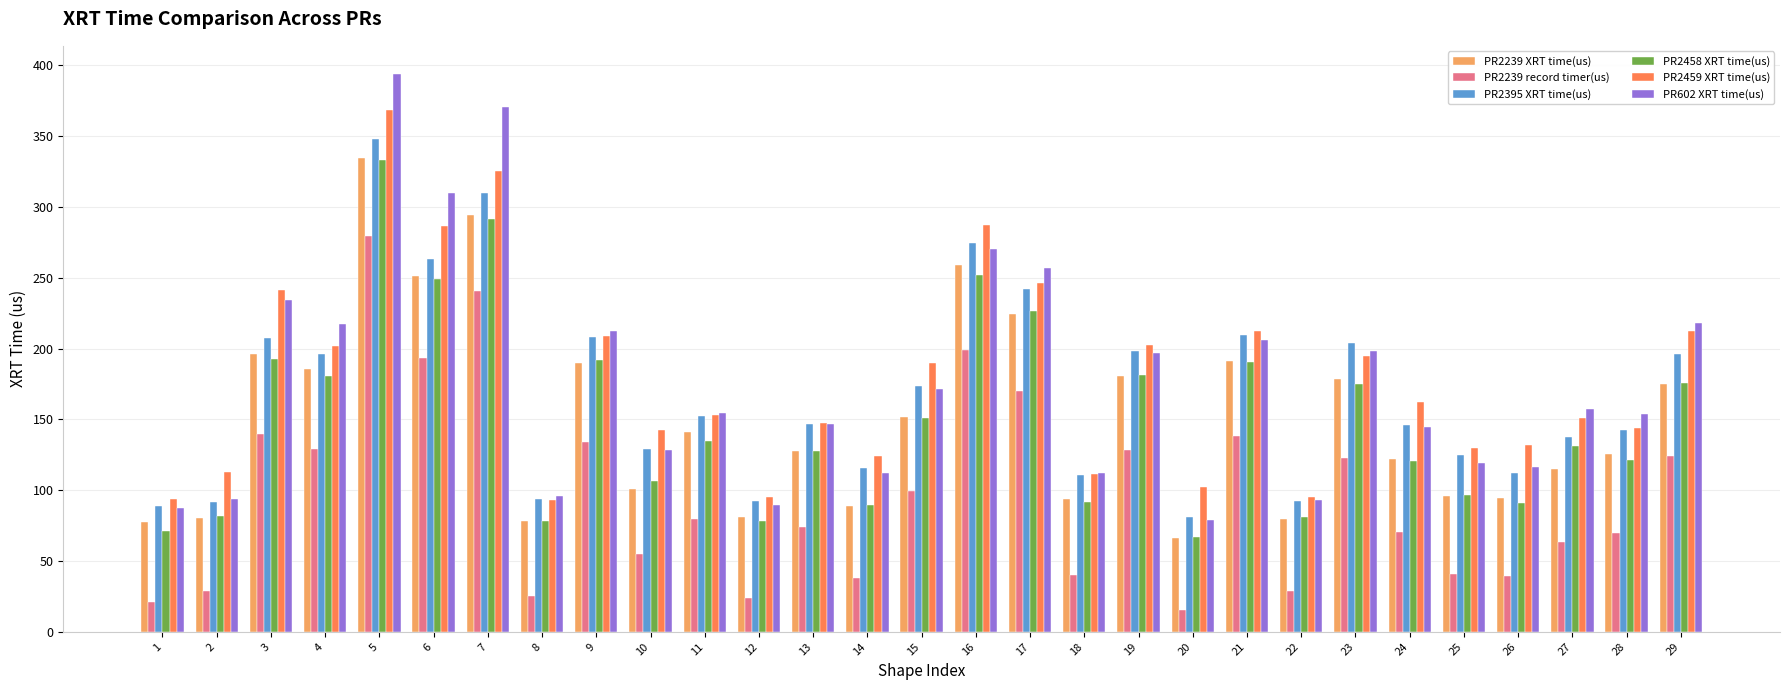

What is the value of the PR2458 XRT time(us) bar at the 24th from the left?

120.4